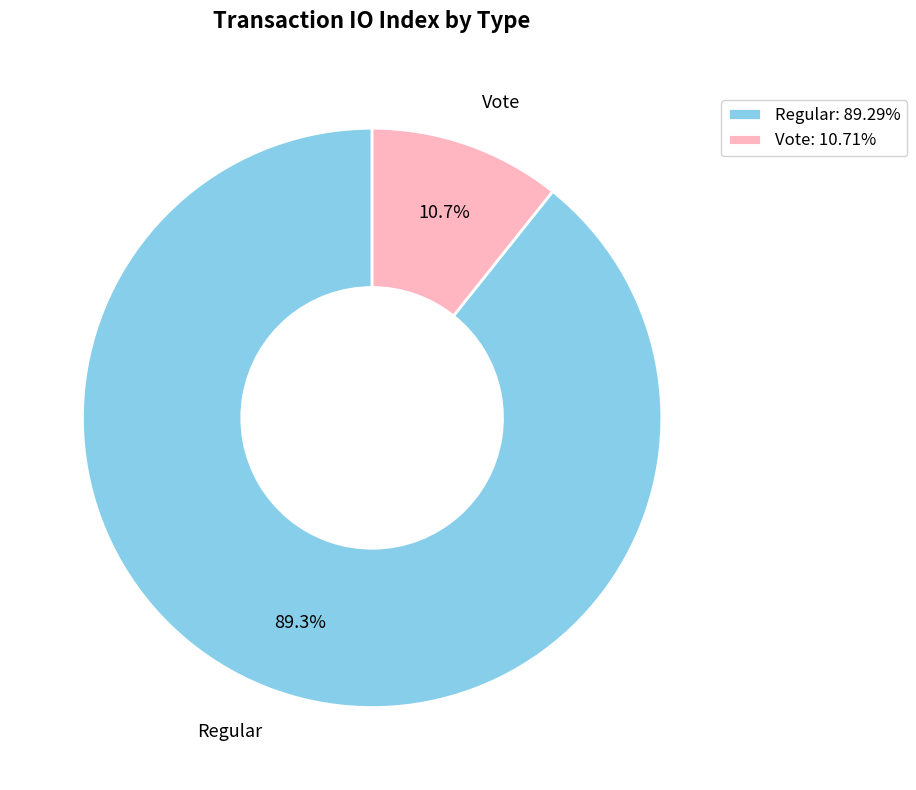

Is it true that Vote is 11% of the pie?

True